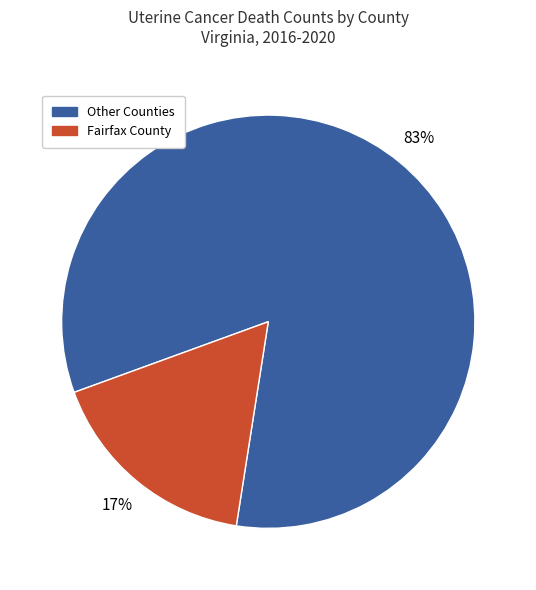

To the nearest percent, what is the average slice percentage?

50%